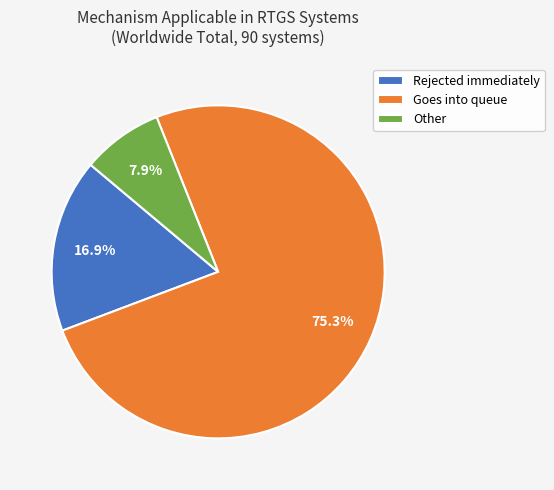

To the nearest percent, what is the difference between the Goes into queue and Other slice percentages?

67%